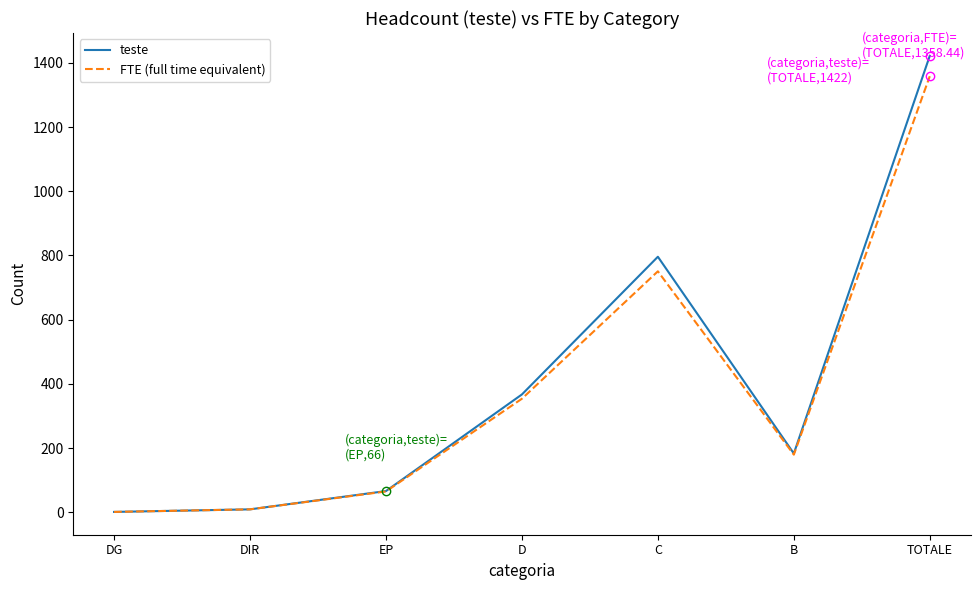

At which category is the sum across all series the highest?

TOTALE